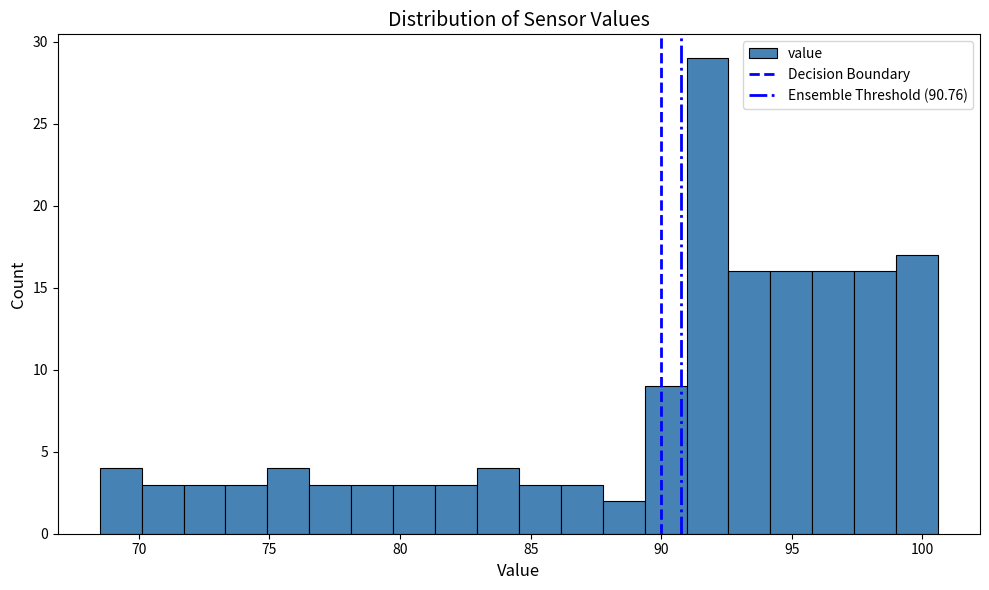

Around what value on the x-axis is the tallest bar? Give the approximate position of its centre, as read against the axis.

92.0